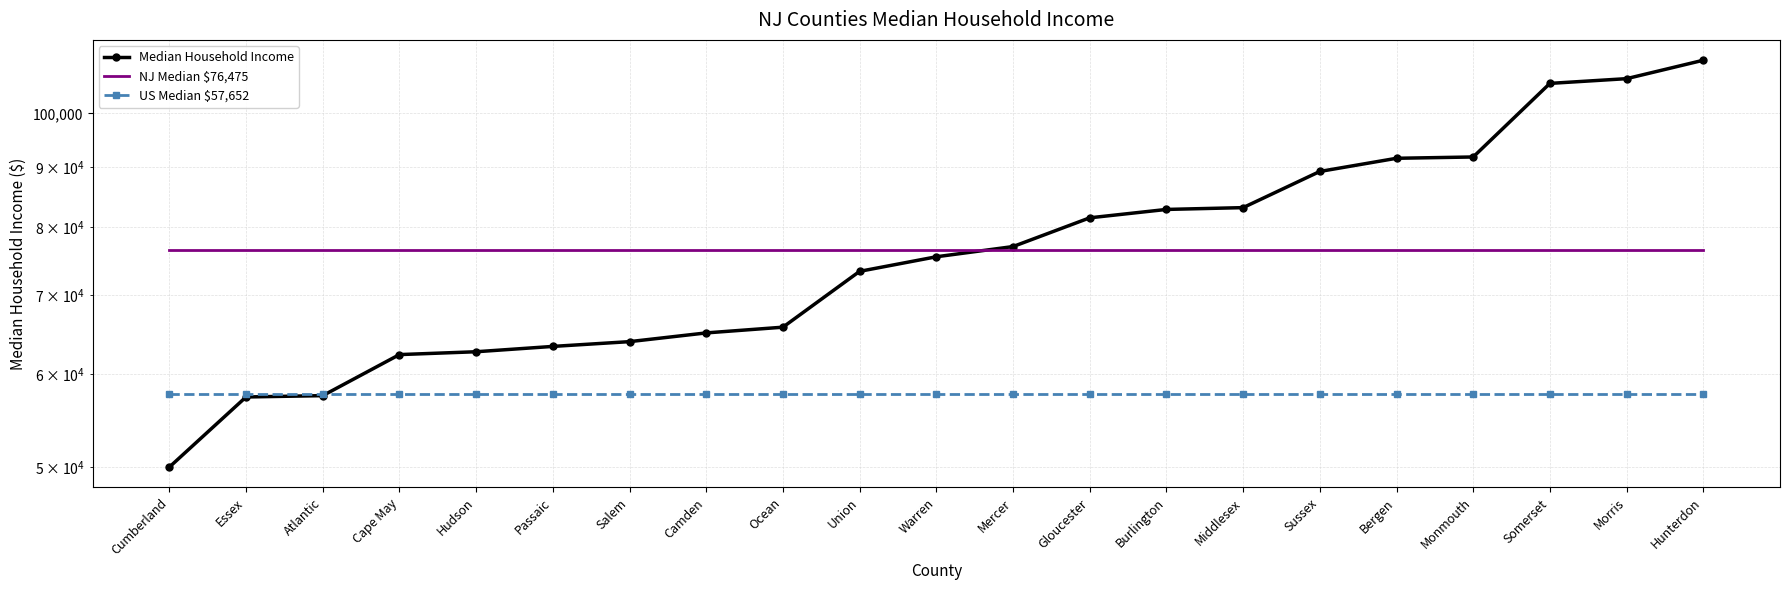

Where is US Median $57,652 nearest to the value 57652?

Cumberland